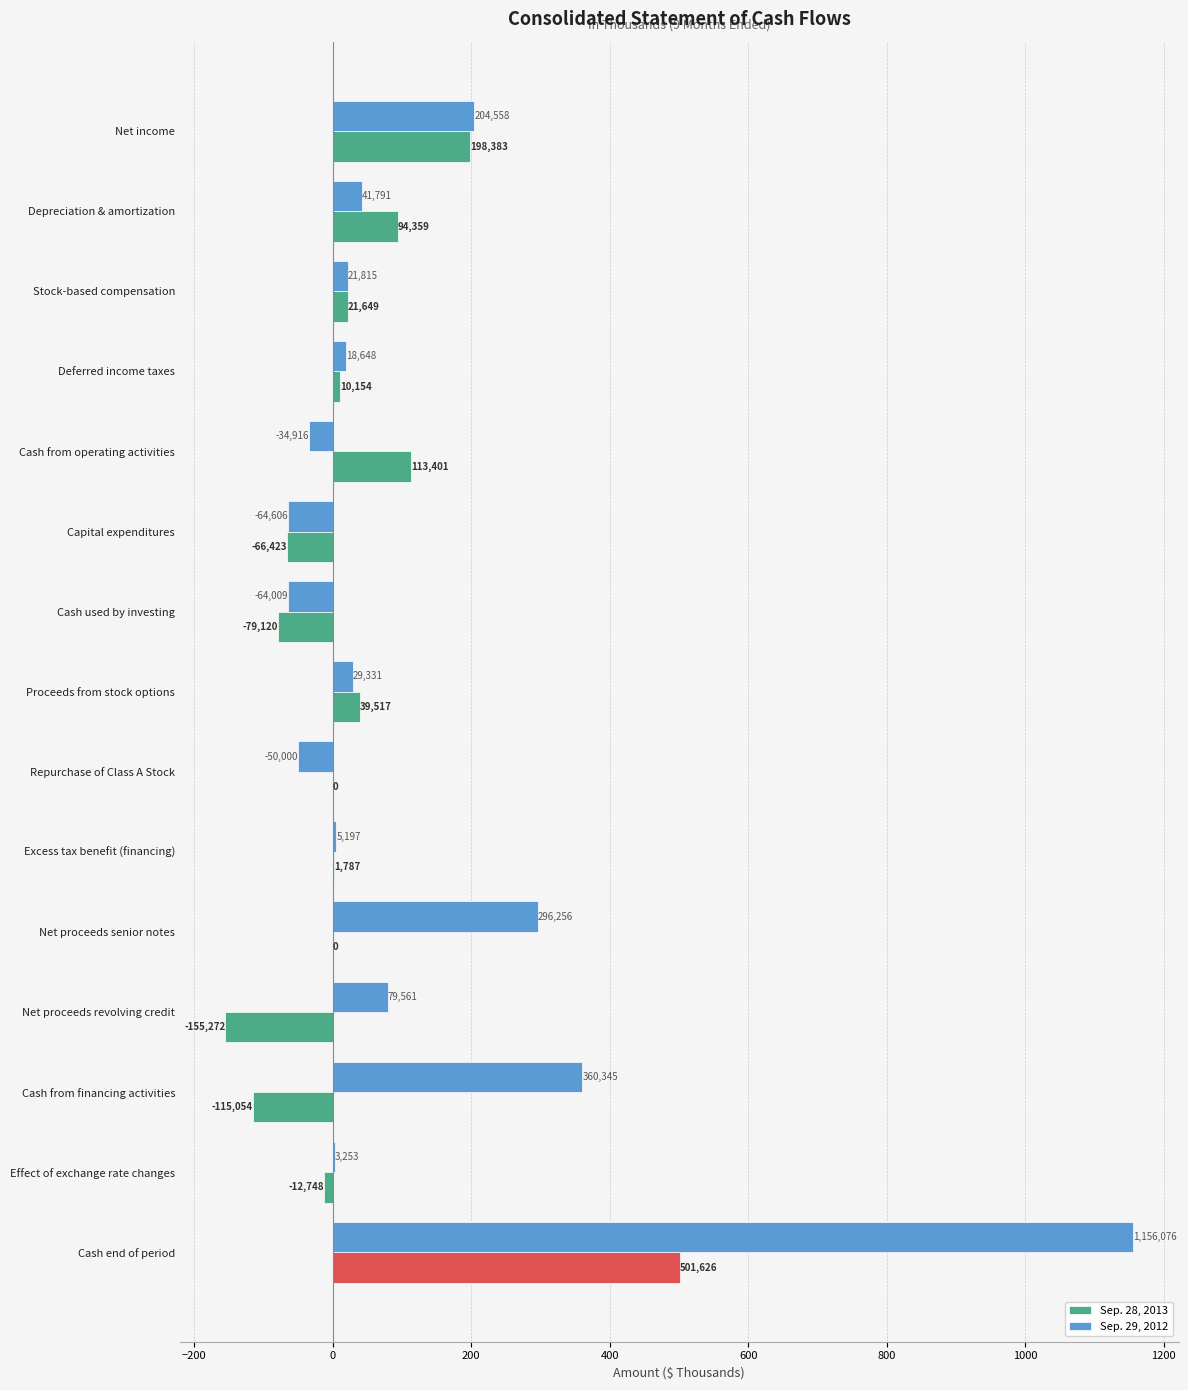

What are all the series names shown in the legend?

Sep. 28, 2013, Sep. 29, 2012